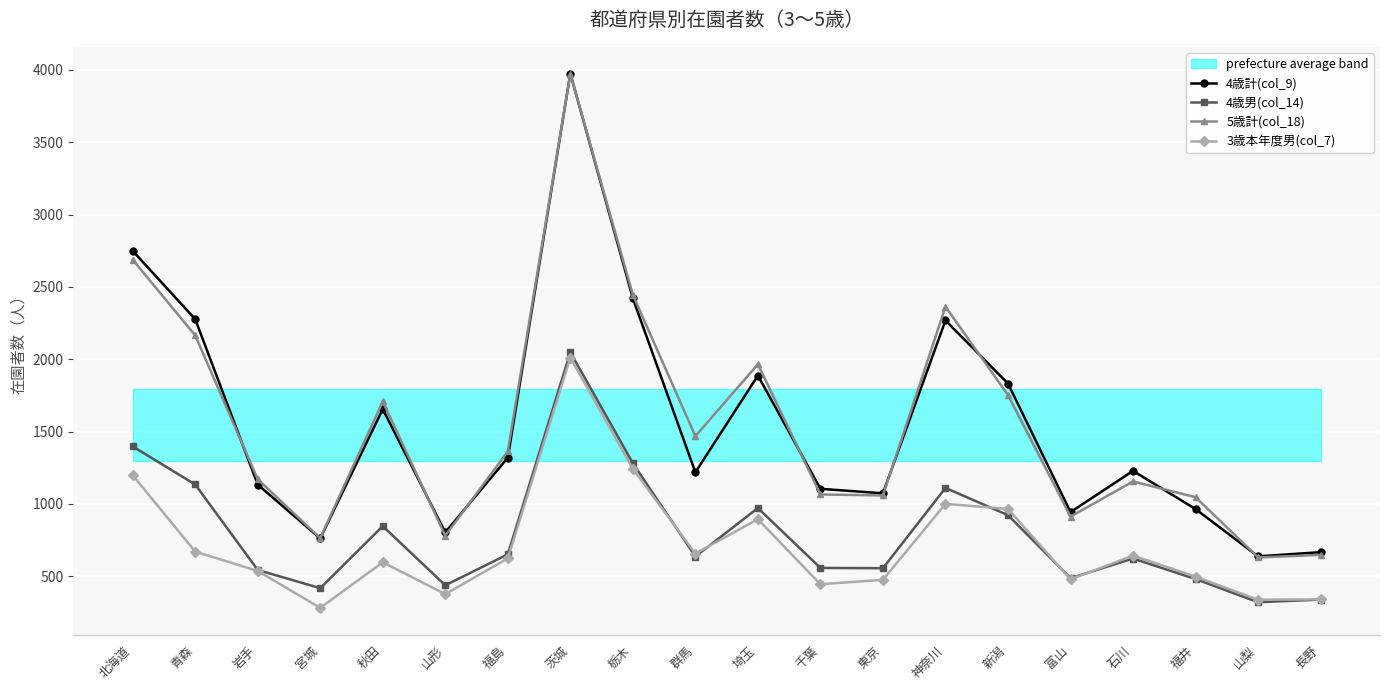

Is the value of 4歳男(col_14) at 宮城 greater than the value of 3歳本年度男(col_7) at 秋田?

No